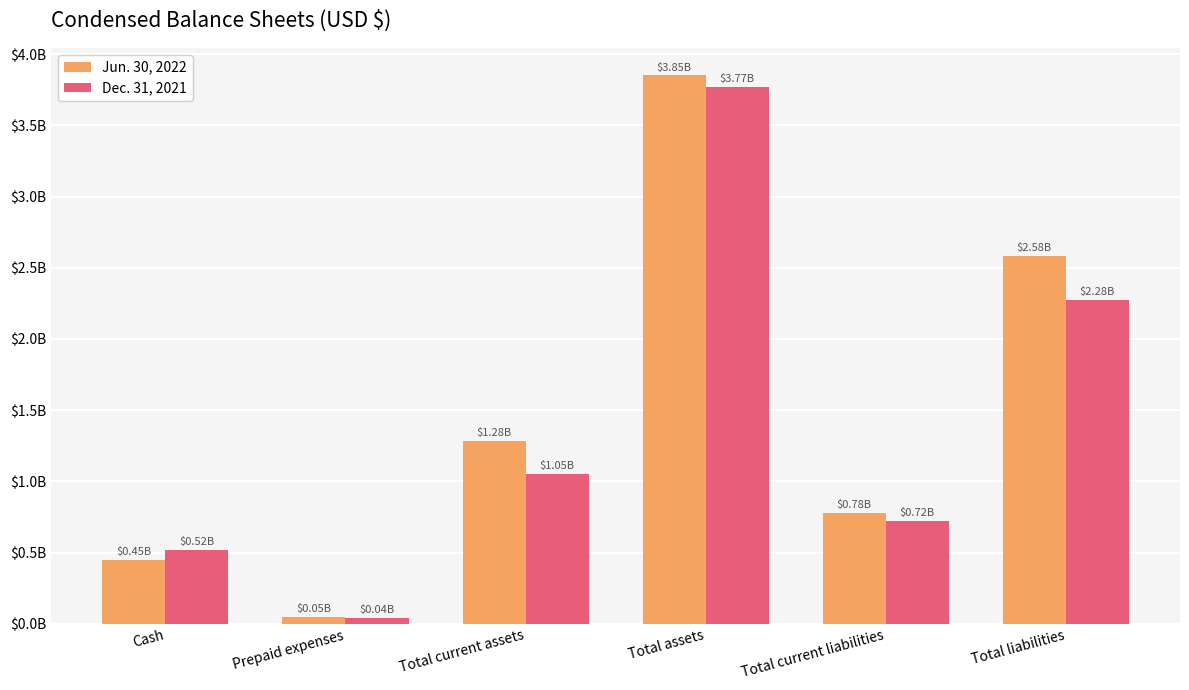

What is the average value of the Jun. 30, 2022 series?

1498666667